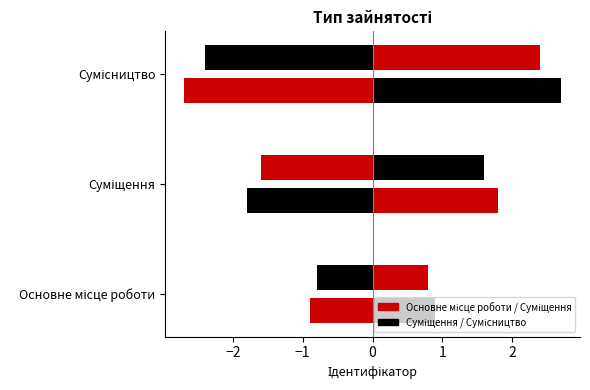

What is the change in value from Суміщення to Сумісництво?

+1